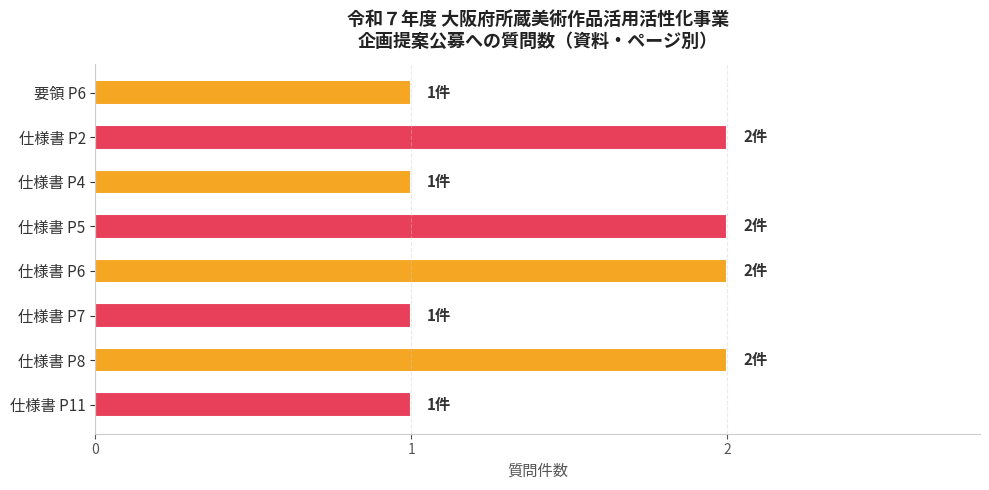

Is it true that the value at 仕様書 P5 is 2?

True